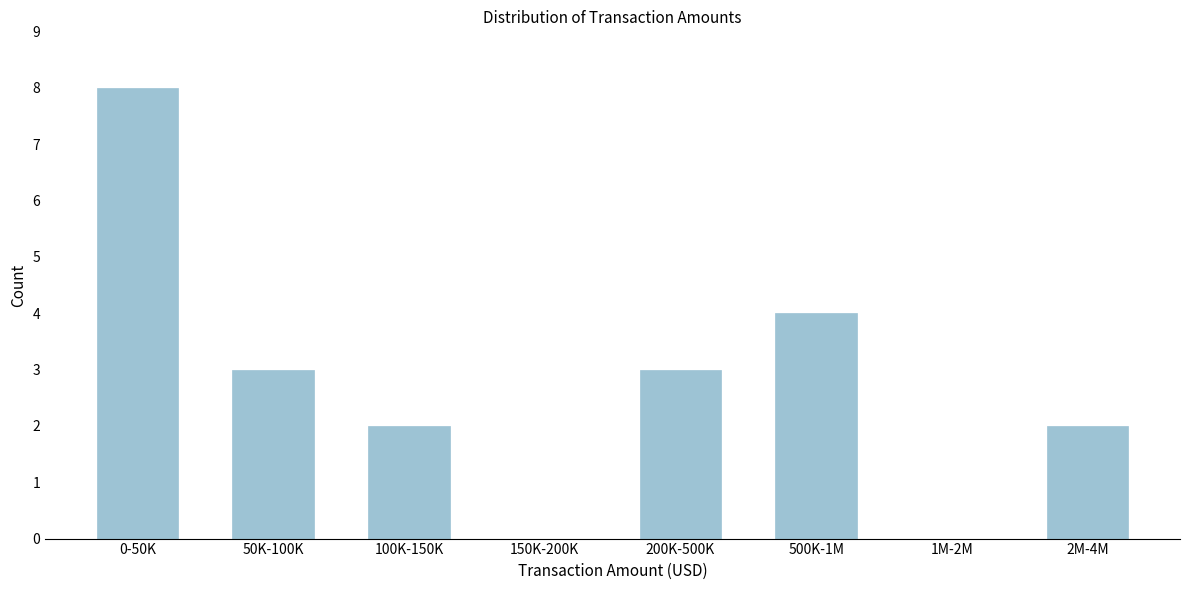

Reading left to right, what are all the values shown in this chart?

0-50K=8	50K-100K=3	100K-150K=2	150K-200K=0	200K-500K=3	500K-1M=4	1M-2M=0	2M-4M=2